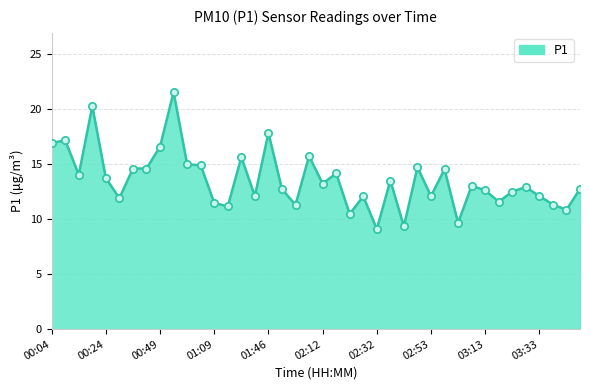

What is the difference between the maximum and minimum values?

12.4